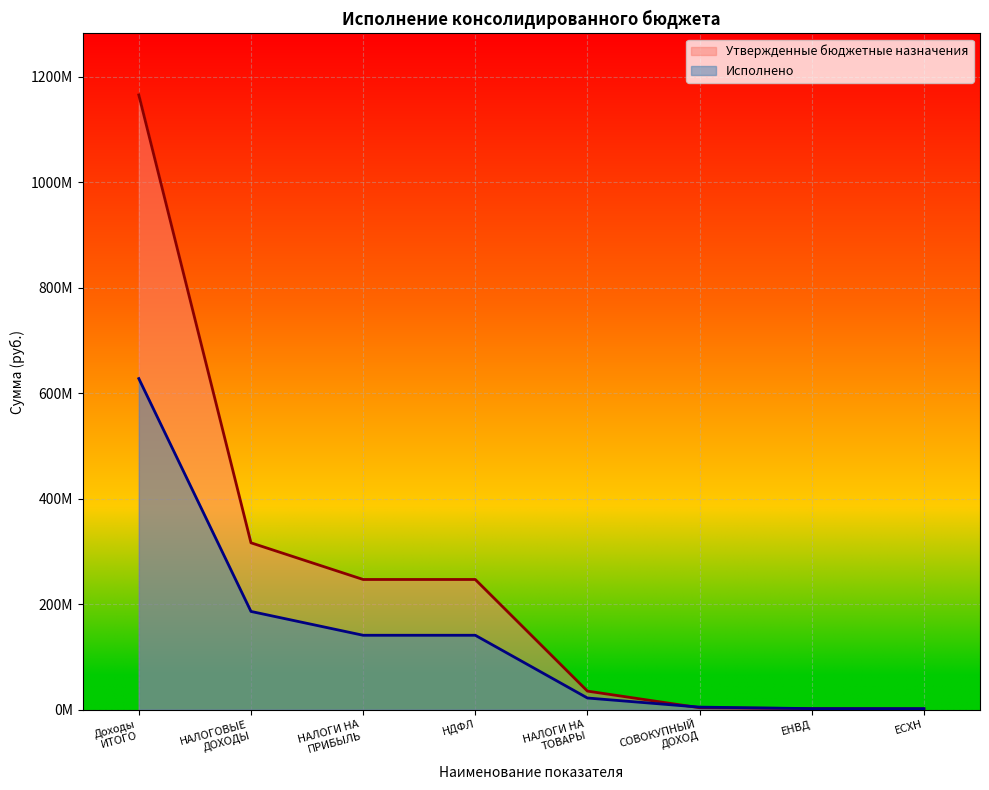

Which has a higher value, ЕНВД or ЕСХН?

ЕНВД